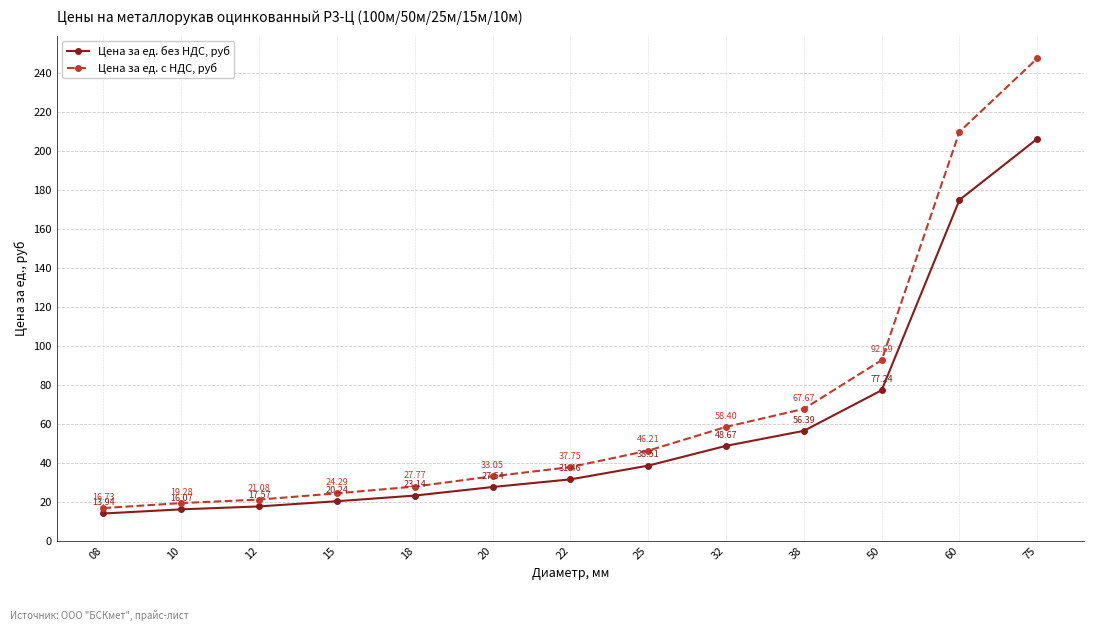

Rank the series by their average value, from lowest to highest.

Цена за ед. без НДС, руб, Цена за ед. с НДС, руб